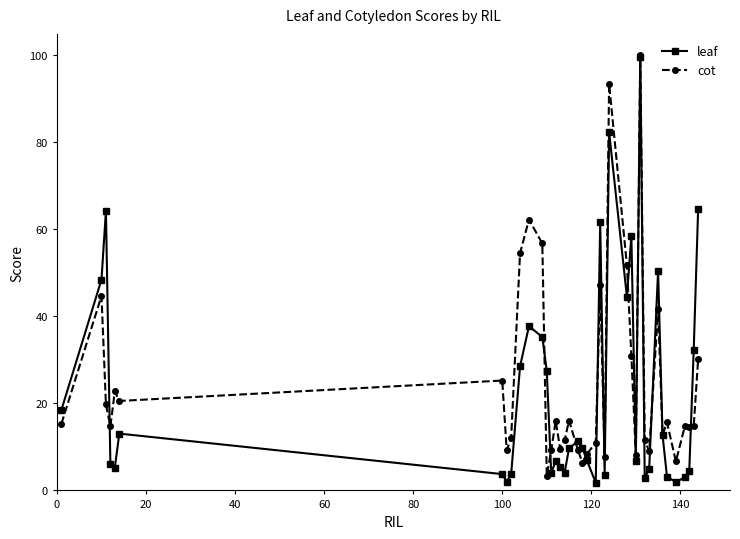

True or false: cot and leaf intersect in this chart.

True